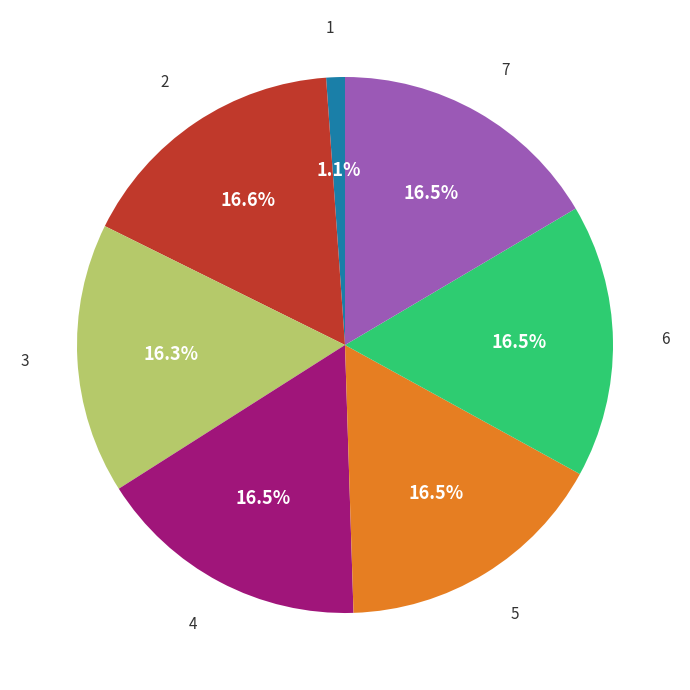

Count the number of slices in the pie.

7